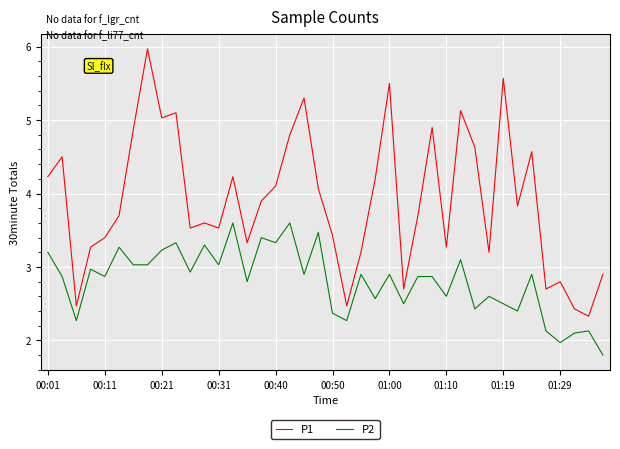

What is the lowest value of the P1 series?

2.3